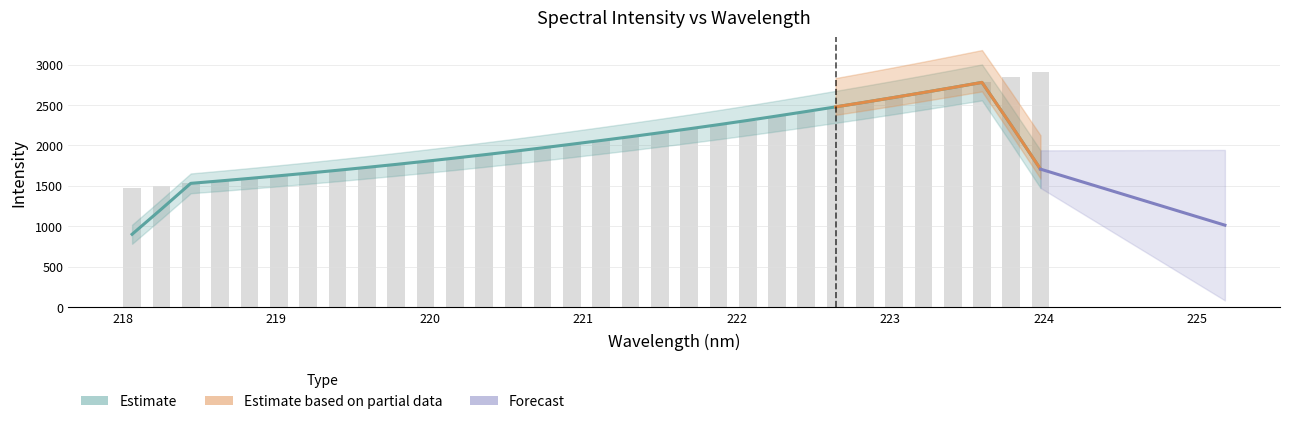

The value at 221.1174 is 2060.9. True or false?

True